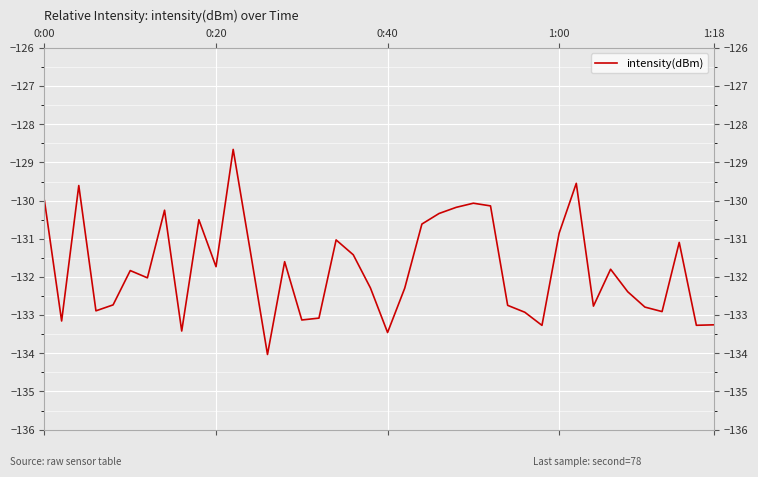

What is the minimum value shown in the chart?

-134.0